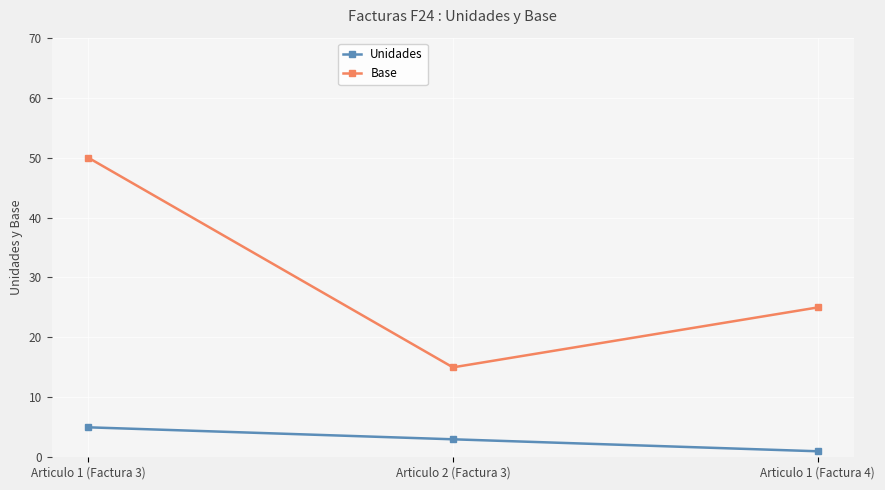

How many lines are shown in the chart?

2